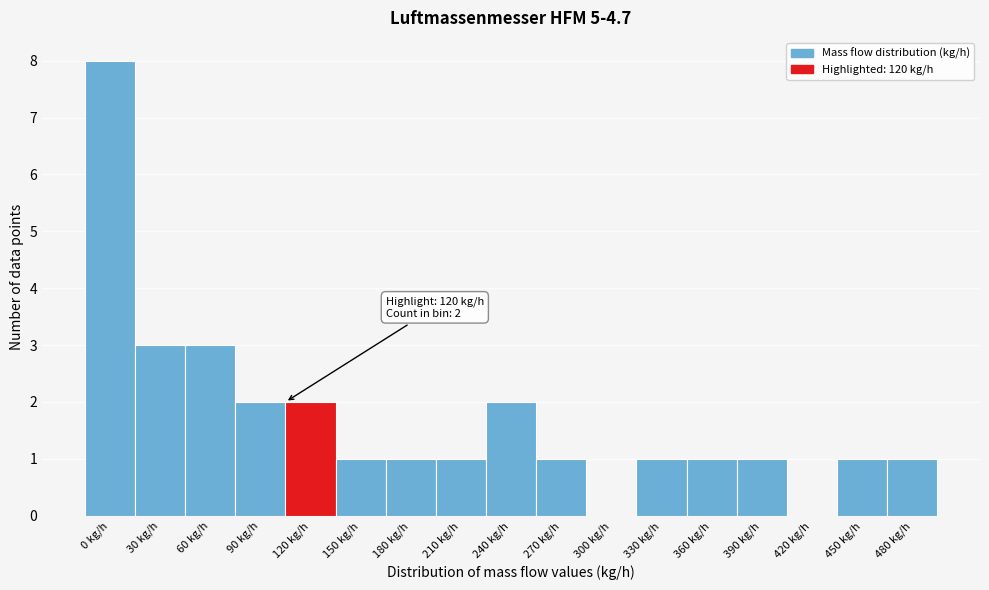

Reading left to right, what are all the values shown in this chart?

0 kg/h=8	30 kg/h=3	60 kg/h=3	90 kg/h=2	120 kg/h=2	150 kg/h=1	180 kg/h=1	210 kg/h=1	240 kg/h=2	270 kg/h=1	300 kg/h=0	330 kg/h=1	360 kg/h=1	390 kg/h=1	420 kg/h=0	450 kg/h=1	480 kg/h=1